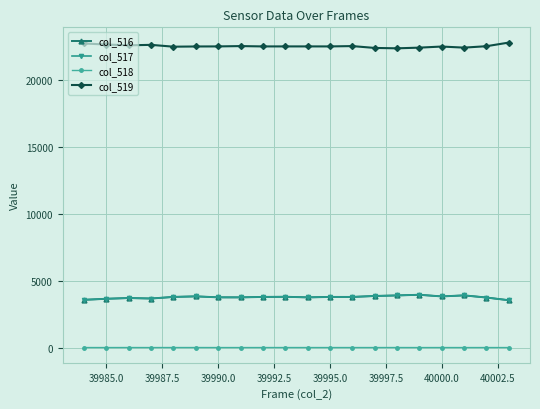

True or false: col_517 has more than 2 interior local peaks.

True